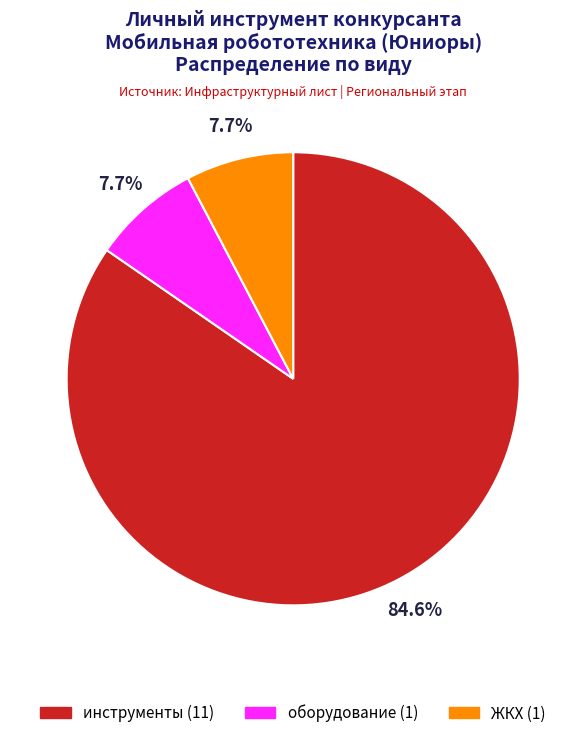

Count the number of slices in the pie.

3